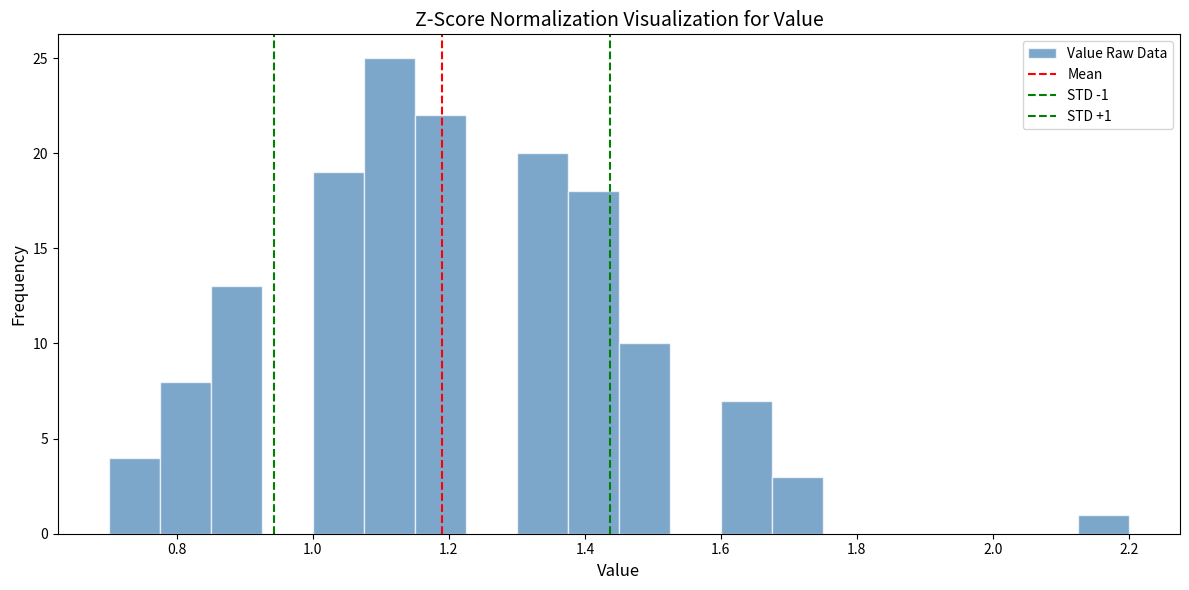

Read against the x-axis, roughly where is the centre of the tallest bar?

1.12